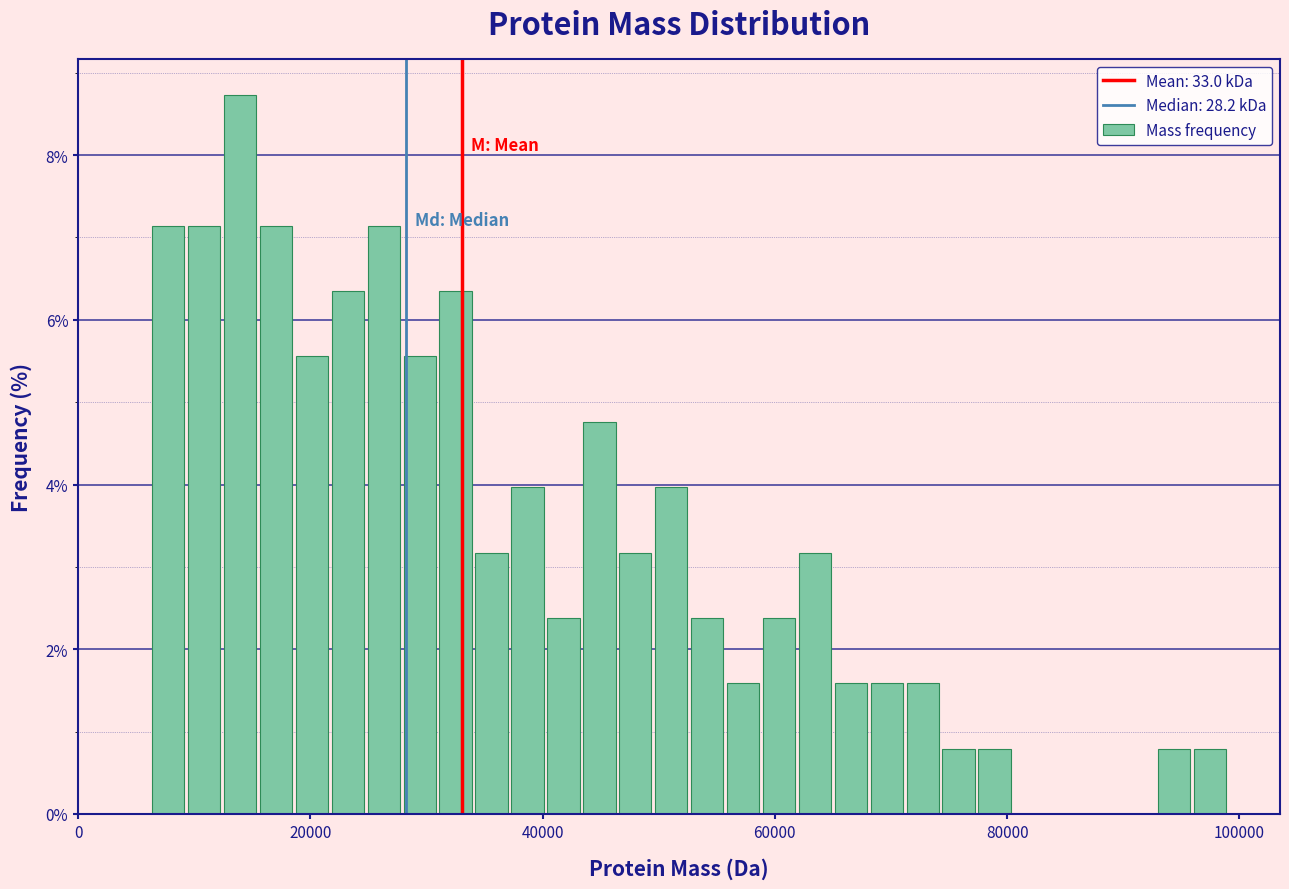

Around what value on the x-axis is the tallest bar? Give the approximate position of its centre, as read against the axis.

14000